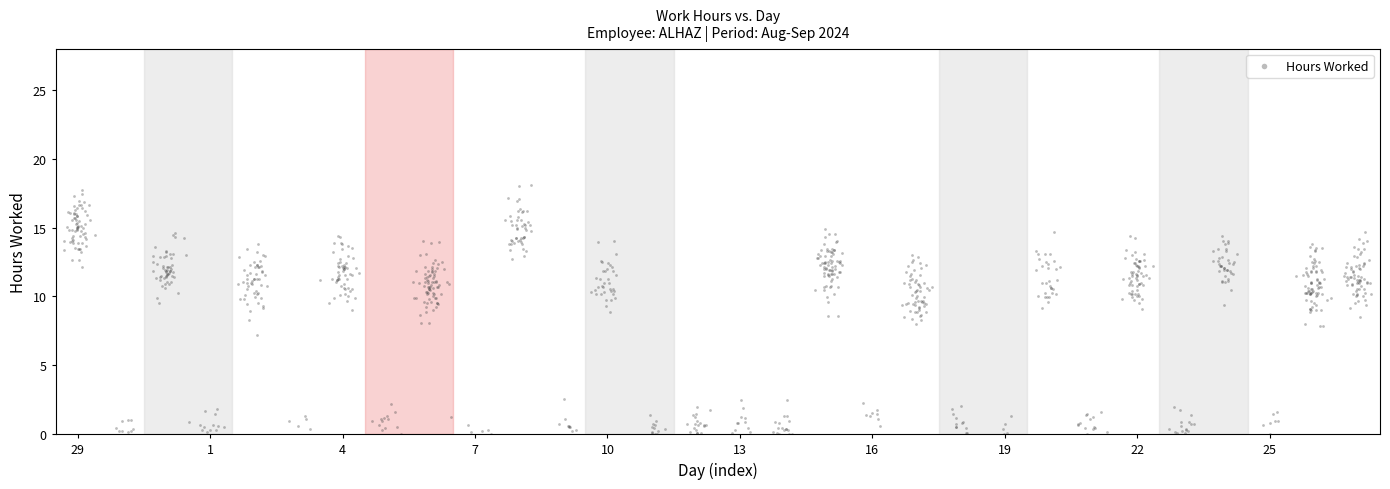

What is the range of Y values (max minus min)?

18.1